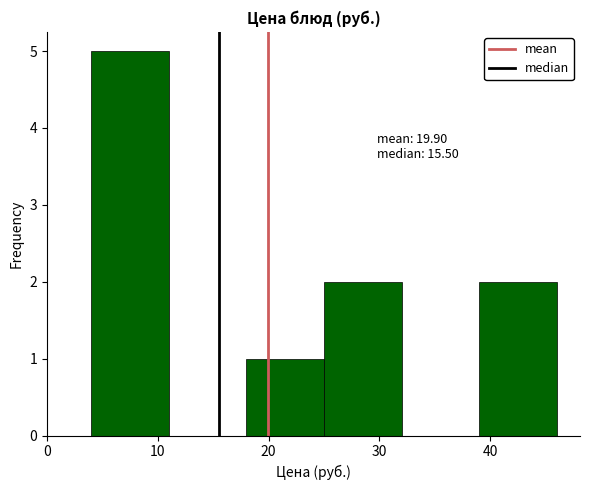

Over which range of the x-axis is the bar tallest?

4 to 11